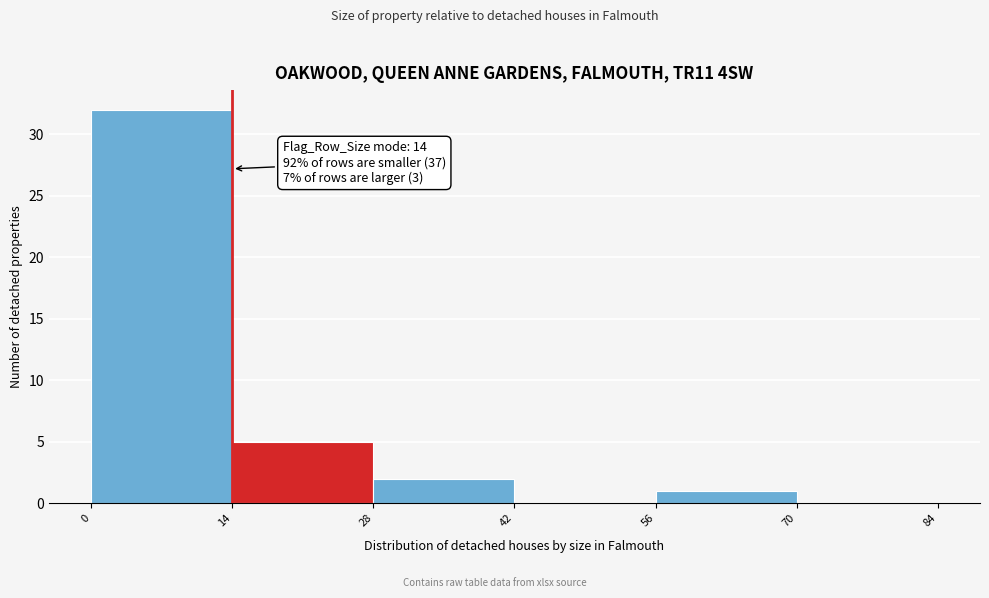

Over which range of the x-axis is the bar tallest?

0 to 14